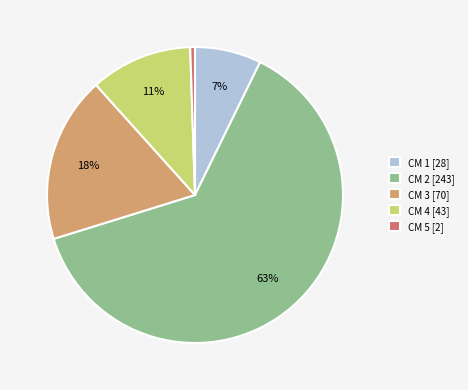

Rank the categories by value from lowest to highest.

CM 5 [2], CM 1 [28], CM 4 [43], CM 3 [70], CM 2 [243]